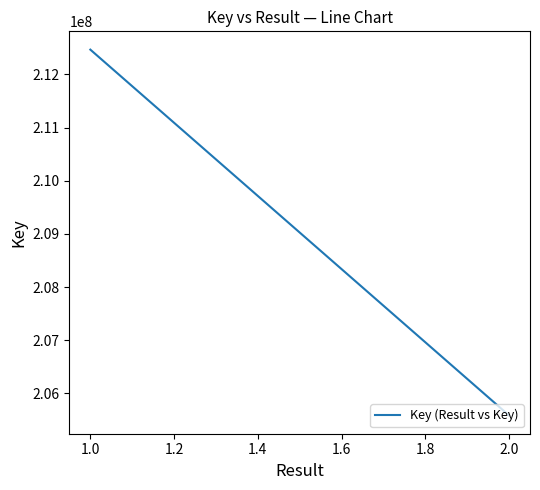

What is the approximate value at 1.0, to the nearest 50?

212466750